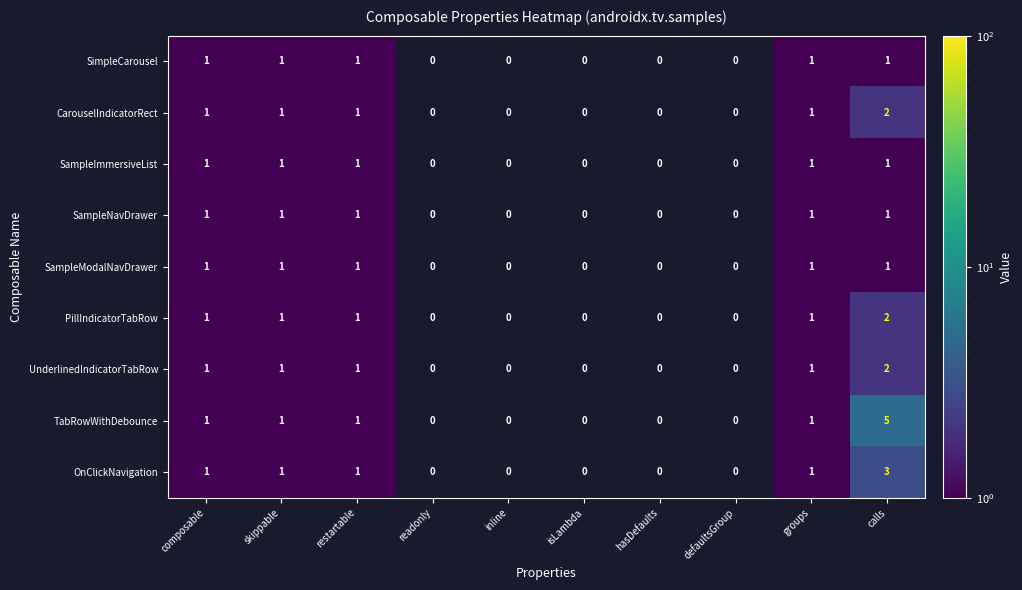

What is the sum of all SimpleCarousel values?

5